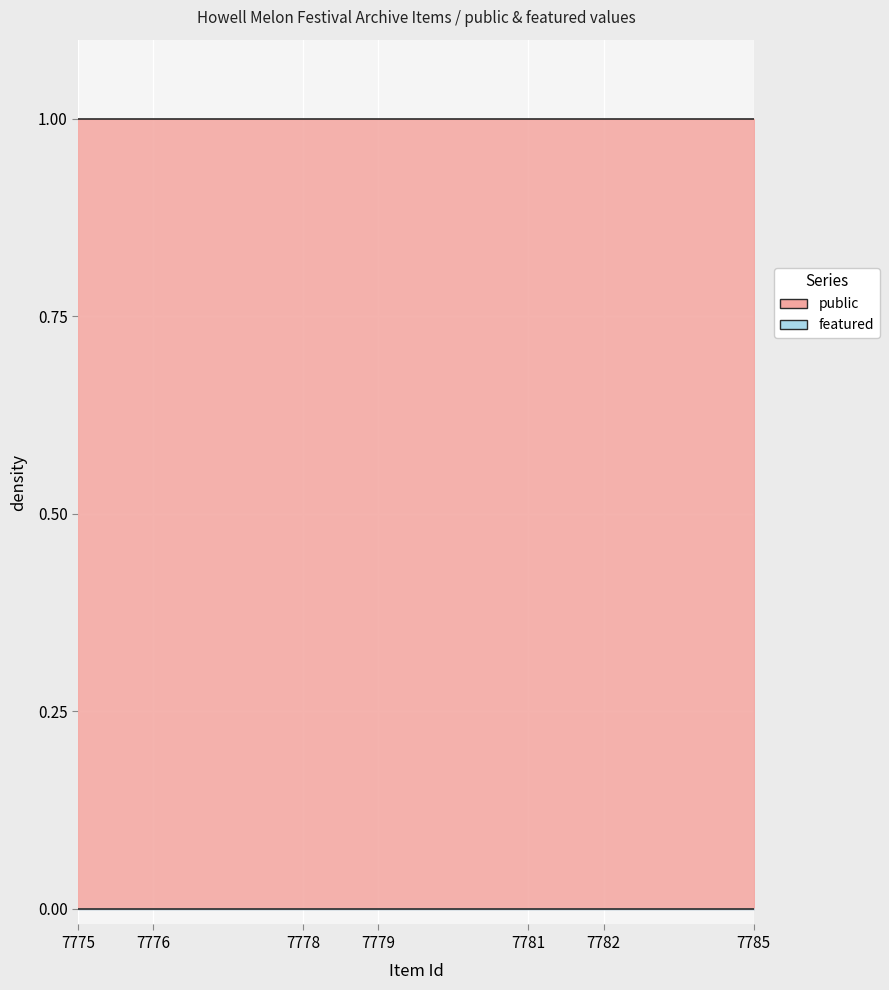

Which series has the largest range (max minus min)?

public